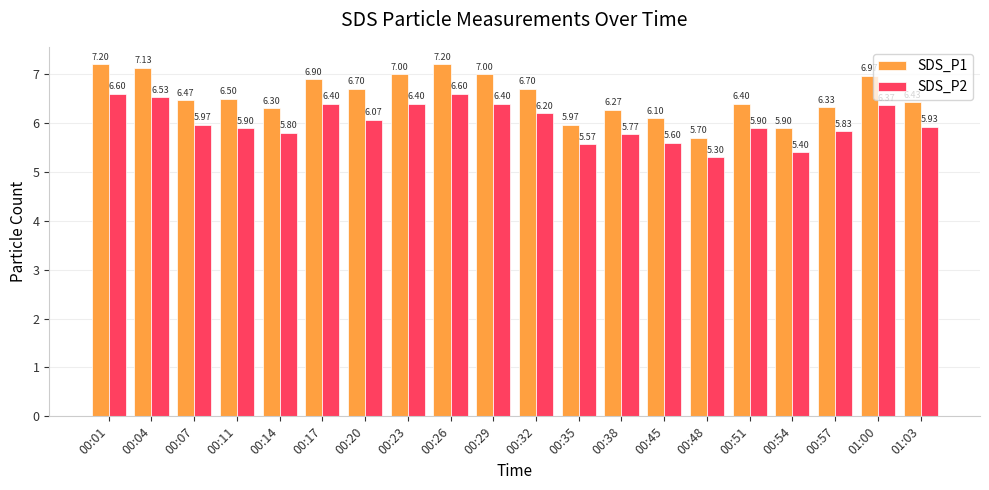

Rank the series by their maximum value, from lowest to highest.

SDS_P2, SDS_P1